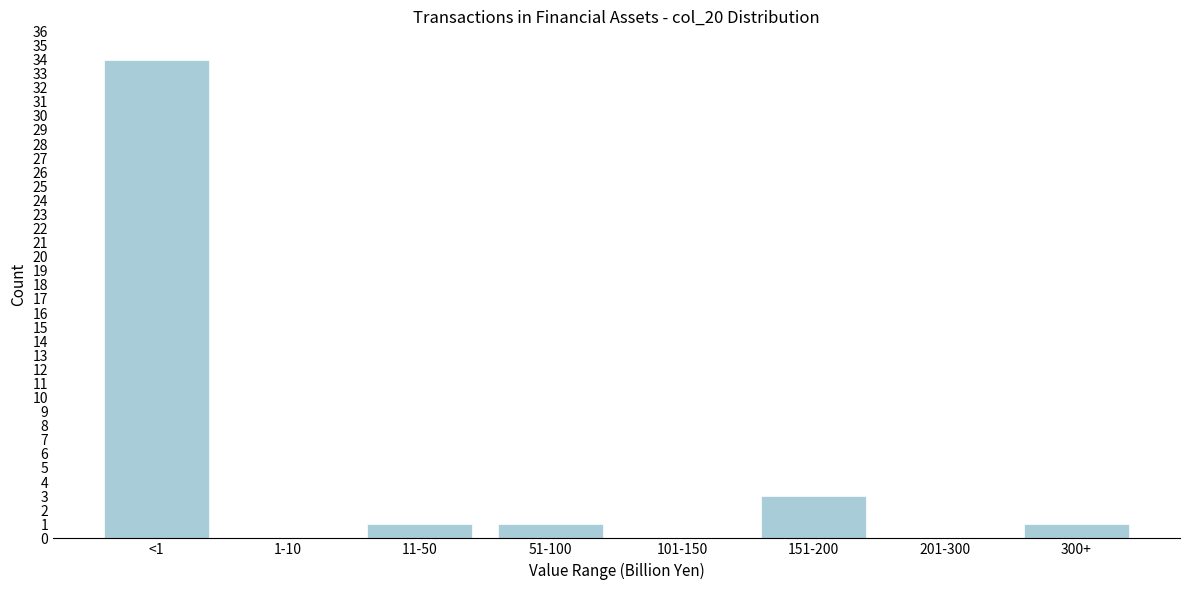

Reading left to right, extract all data points from this chart.

<1=34	1-10=0	11-50=1	51-100=1	101-150=0	151-200=3	201-300=0	300+=1